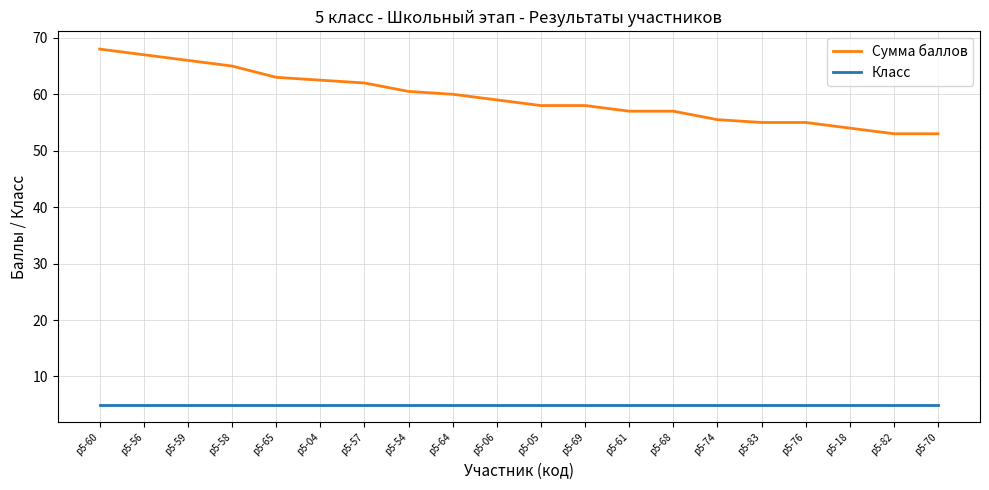

What is the total value across all series at р5-59?

71.0